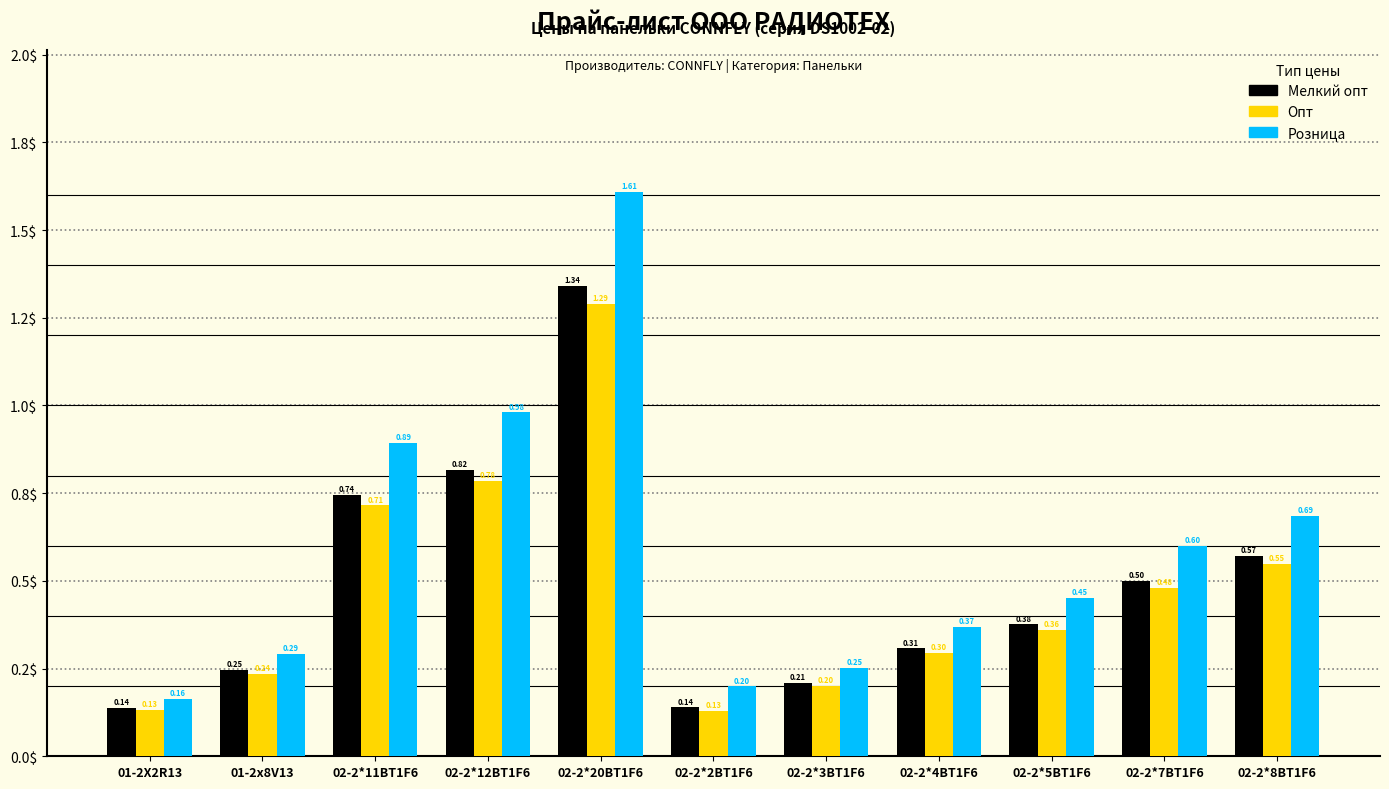

At which category does the chart reach its peak across all series?

02-2*20BT1F6